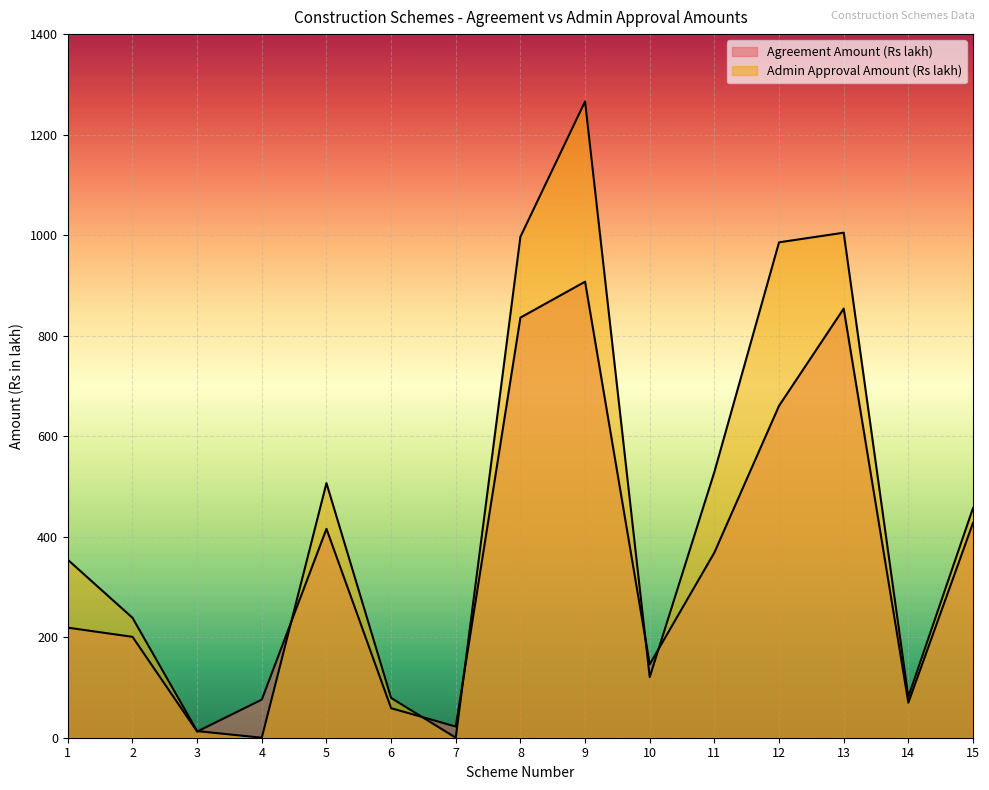

What value does the Admin Approval Amount (Rs lakh) series have at 15?

456.9